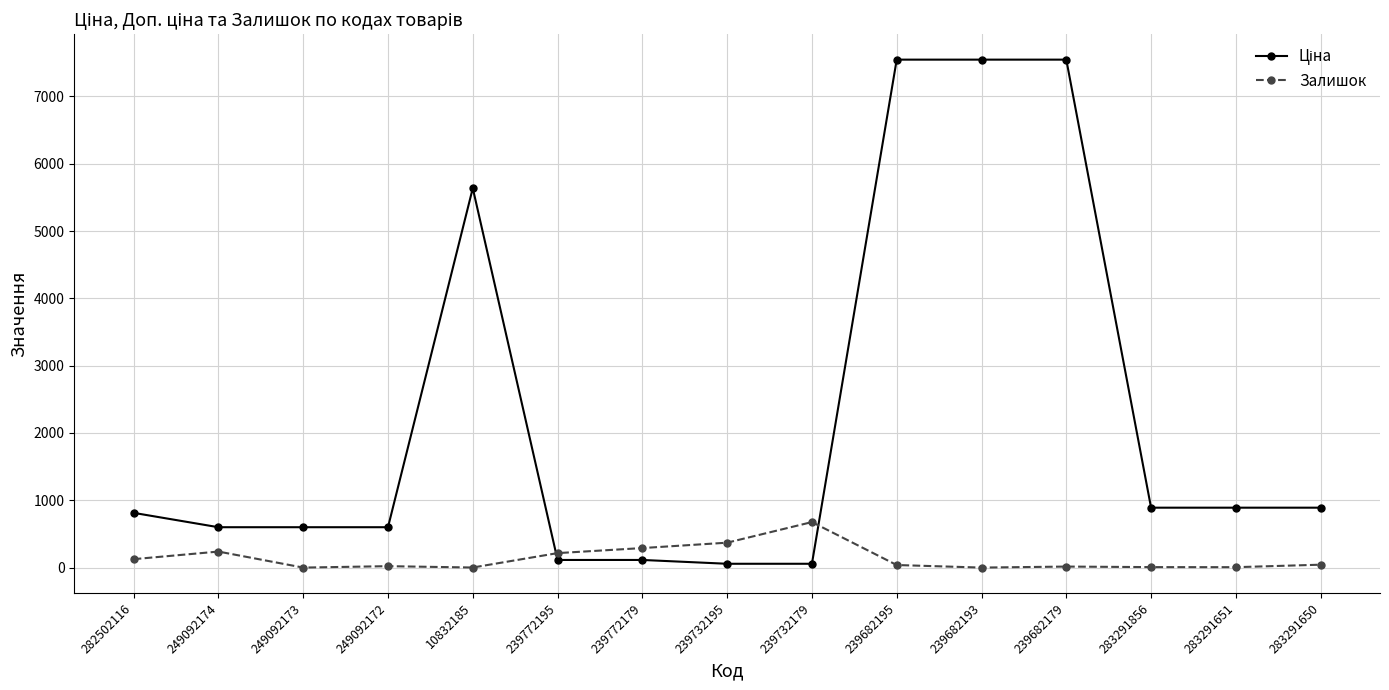

What is the spread (max minus min) of values at 239682193?

7545.9